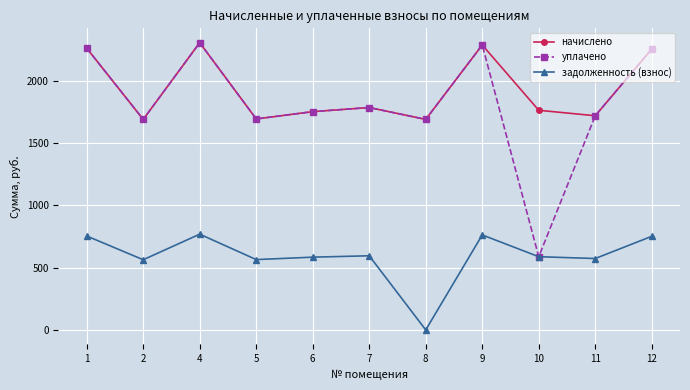

How many data points does each series have?

11